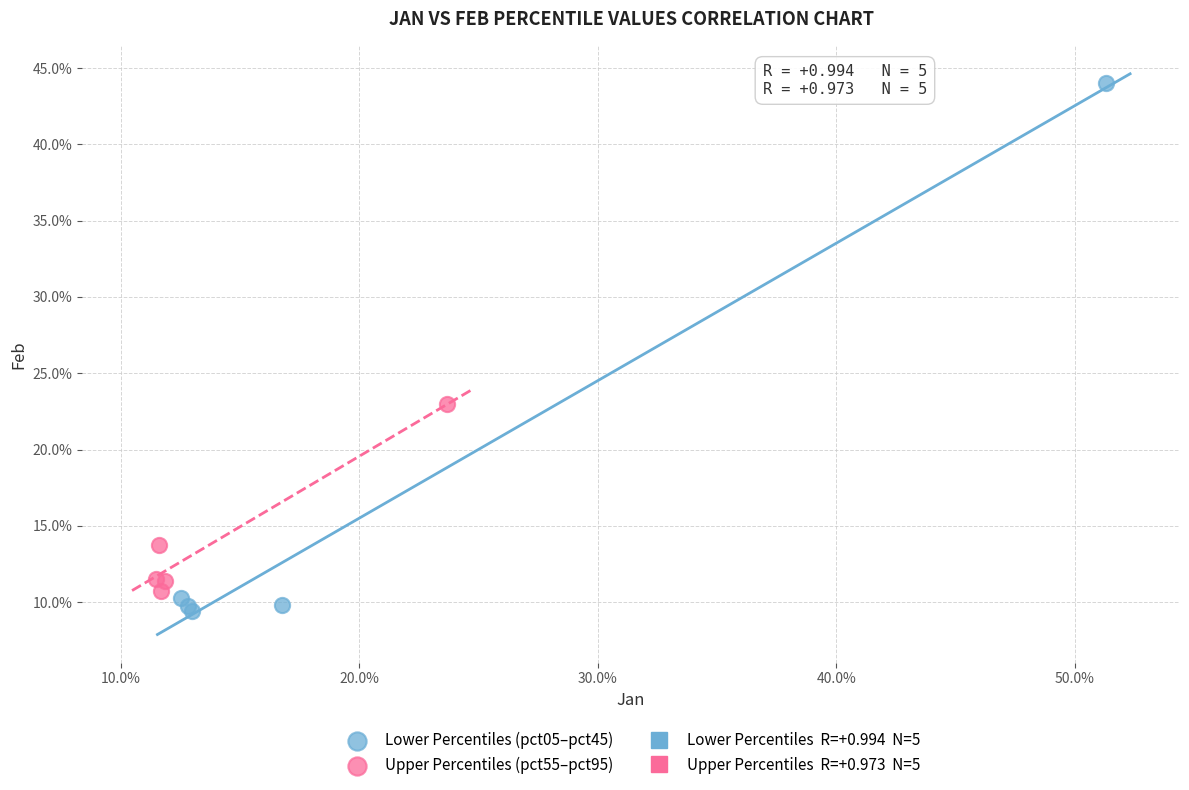

Which series contains the lowest Y value?

Lower Percentiles (pct05–pct45)